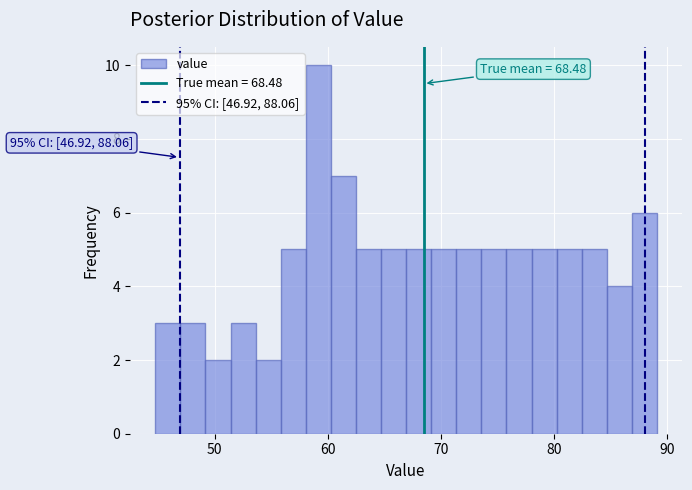

Read against the x-axis, roughly where is the centre of the tallest bar?

59